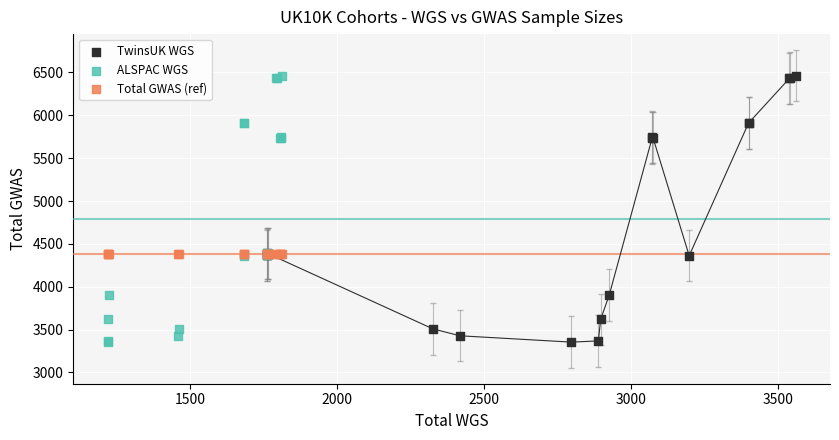

What are all the series names shown in the legend?

TwinsUK WGS, ALSPAC WGS, Total GWAS (ref)